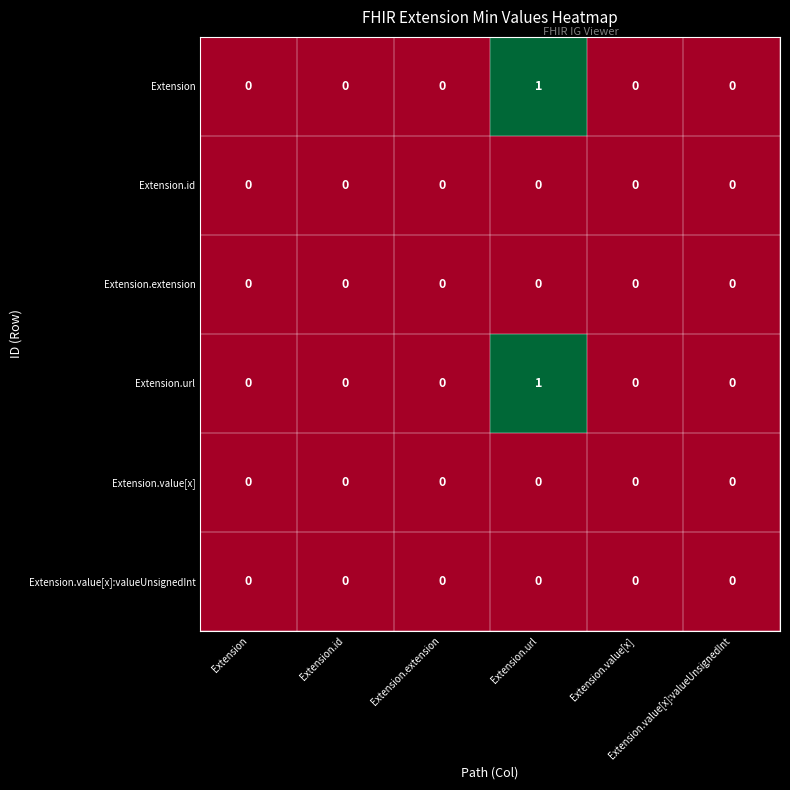

Reading left to right, what are all the values shown in this chart?

Extension: Extension=0	Extension.id=0	Extension.extension=0	Extension.url=1	Extension.value[x]=0	Extension.value[x]:valueUnsignedInt=0
Extension.id: Extension=0	Extension.id=0	Extension.extension=0	Extension.url=0	Extension.value[x]=0	Extension.value[x]:valueUnsignedInt=0
Extension.extension: Extension=0	Extension.id=0	Extension.extension=0	Extension.url=0	Extension.value[x]=0	Extension.value[x]:valueUnsignedInt=0
Extension.url: Extension=0	Extension.id=0	Extension.extension=0	Extension.url=1	Extension.value[x]=0	Extension.value[x]:valueUnsignedInt=0
Extension.value[x]: Extension=0	Extension.id=0	Extension.extension=0	Extension.url=0	Extension.value[x]=0	Extension.value[x]:valueUnsignedInt=0
Extension.value[x]:valueUnsignedInt: Extension=0	Extension.id=0	Extension.extension=0	Extension.url=0	Extension.value[x]=0	Extension.value[x]:valueUnsignedInt=0